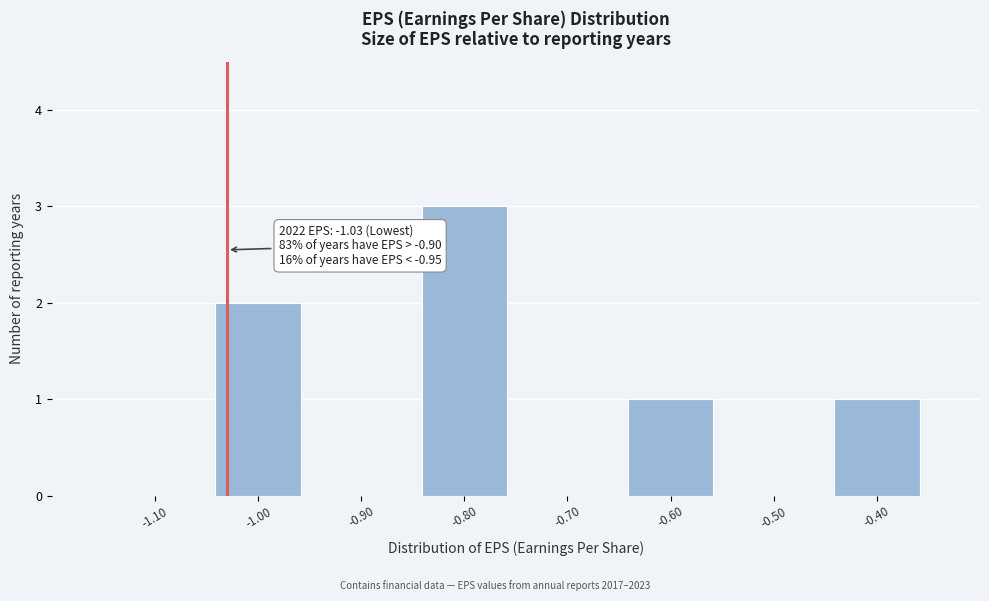

Reading right to left, extract all data points from this chart.

-0.40=1	-0.50=0	-0.60=1	-0.70=0	-0.80=3	-0.90=0	-1.00=2	-1.10=0